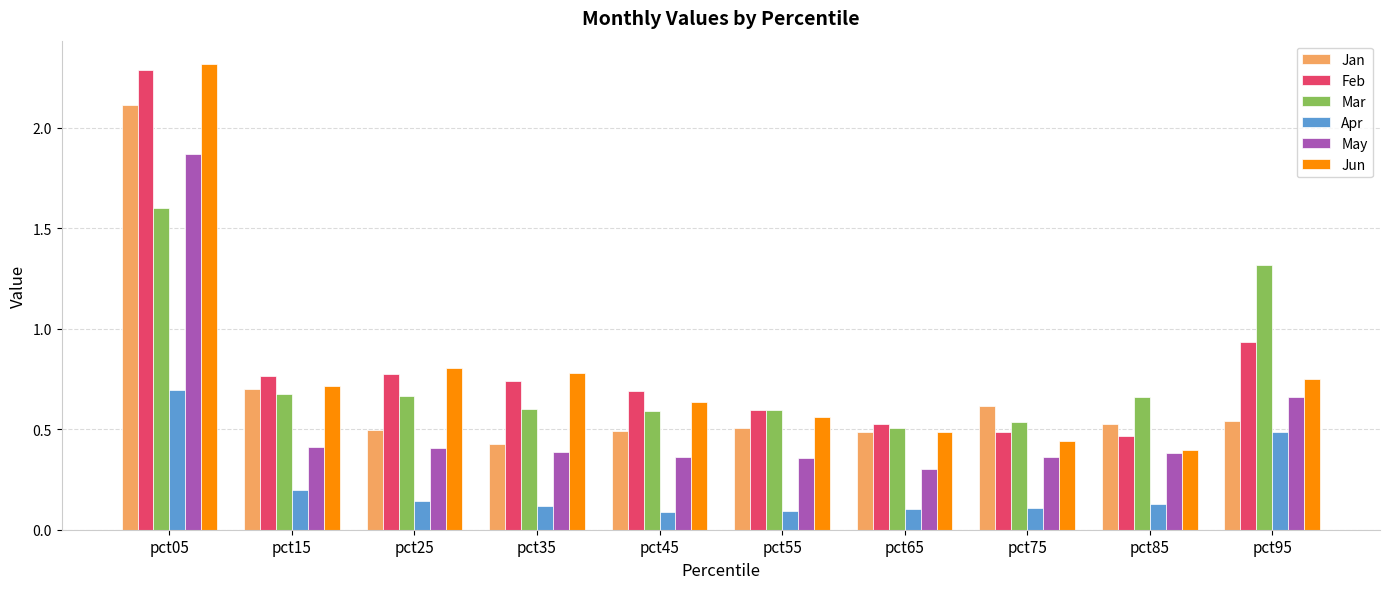

Which series has the widest spread of values?

Jun